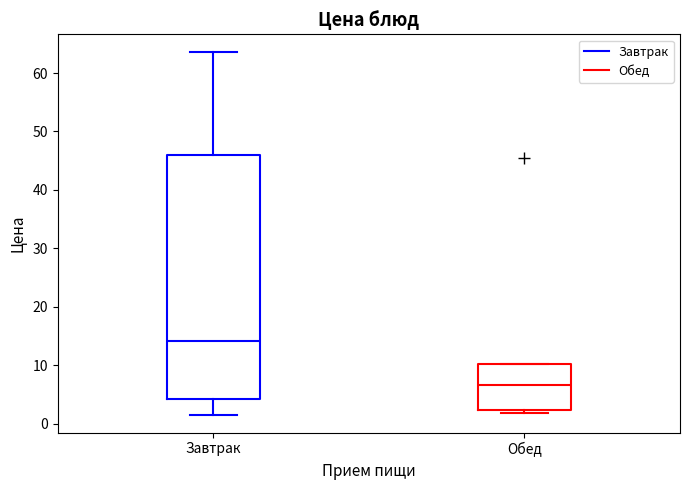

Comparing the boxes themselves (not the whiskers), which one is the tallest?

Завтрак